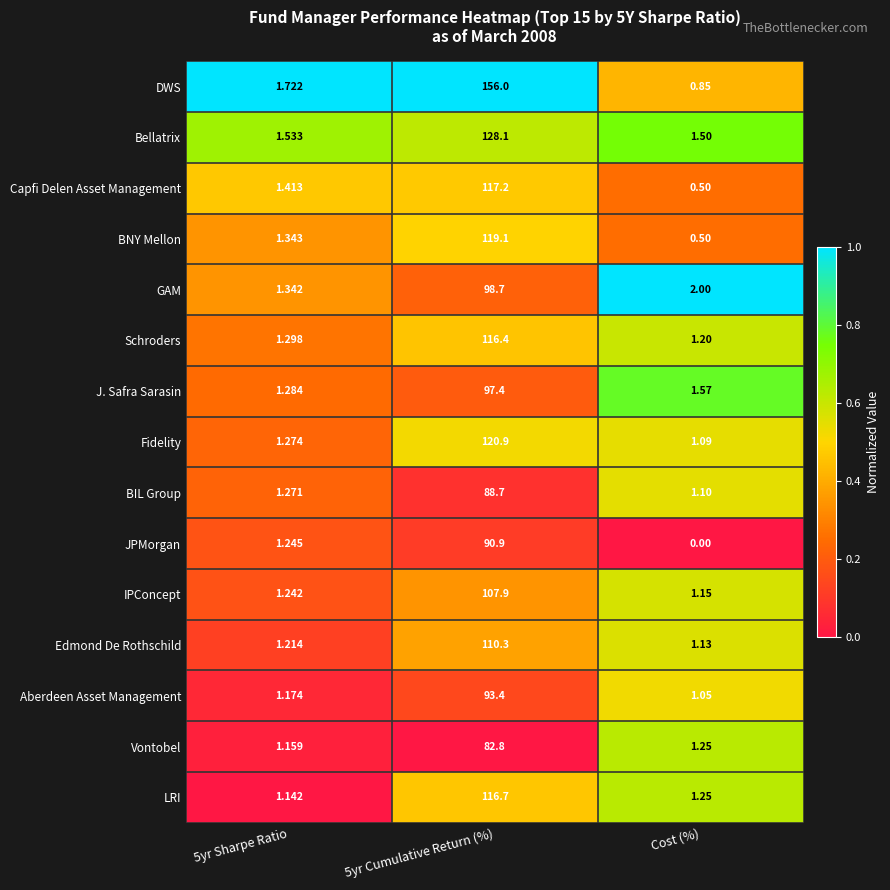

What is the total value across all series at 5yr Cumulative Return (%)?

1644.5